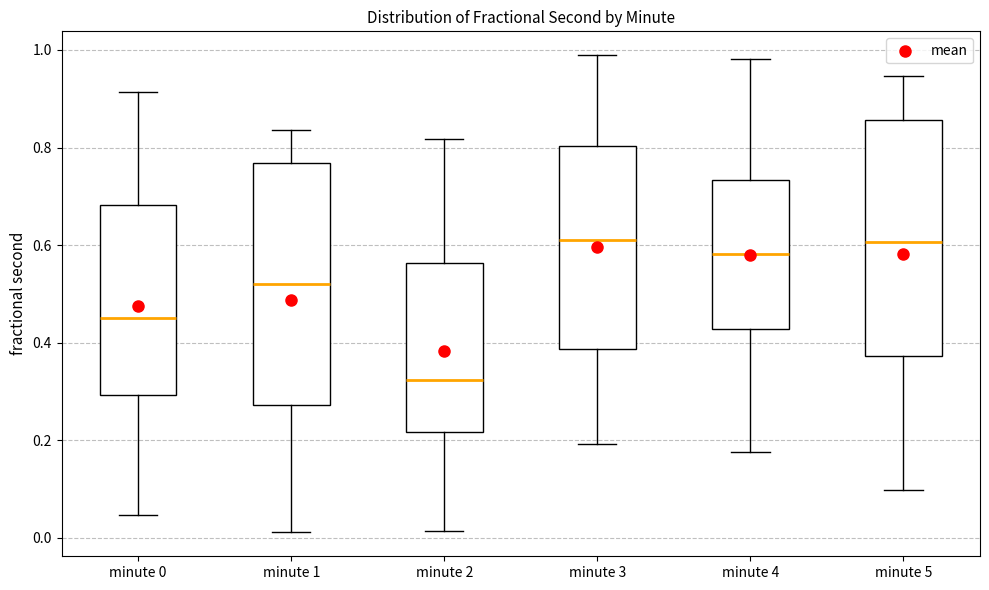

Reading left to right, read every box against the y-axis: the position of its median line, the range the box covers, and the ends of its whiskers. The values are not printed on the chart, so give them approximately, as read against the axis.

minute 0: median 0.46, box 0.30 to 0.68, whiskers 0.04 to 0.92
minute 1: median 0.52, box 0.28 to 0.76, whiskers 0.02 to 0.84
minute 2: median 0.32, box 0.22 to 0.56, whiskers 0.02 to 0.82
minute 3: median 0.60, box 0.38 to 0.80, whiskers 0.20 to 0.98
minute 4: median 0.58, box 0.42 to 0.74, whiskers 0.18 to 0.98
minute 5: median 0.60, box 0.38 to 0.86, whiskers 0.10 to 0.94